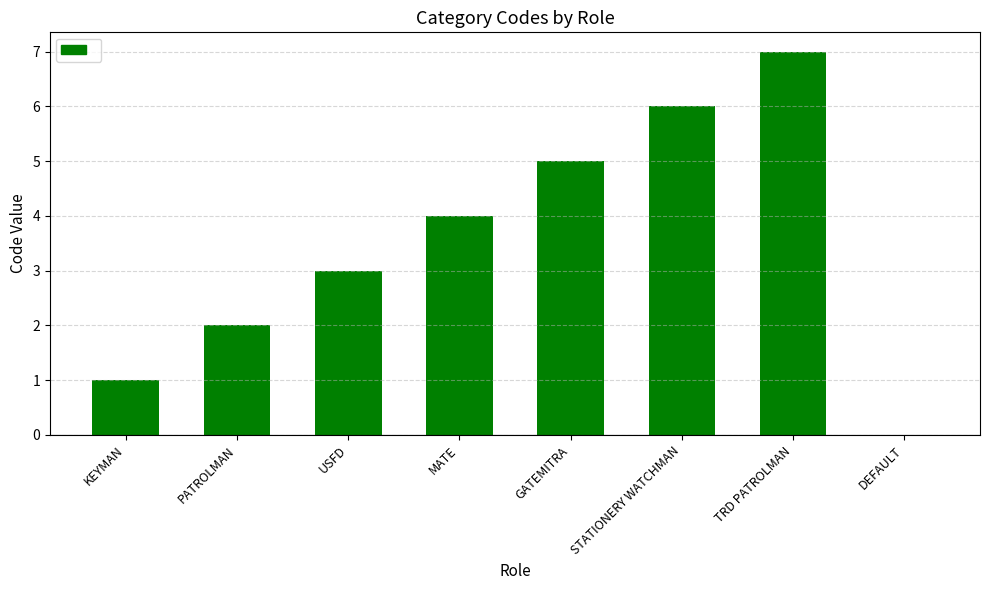

Where is the data nearest to the value 3?

USFD